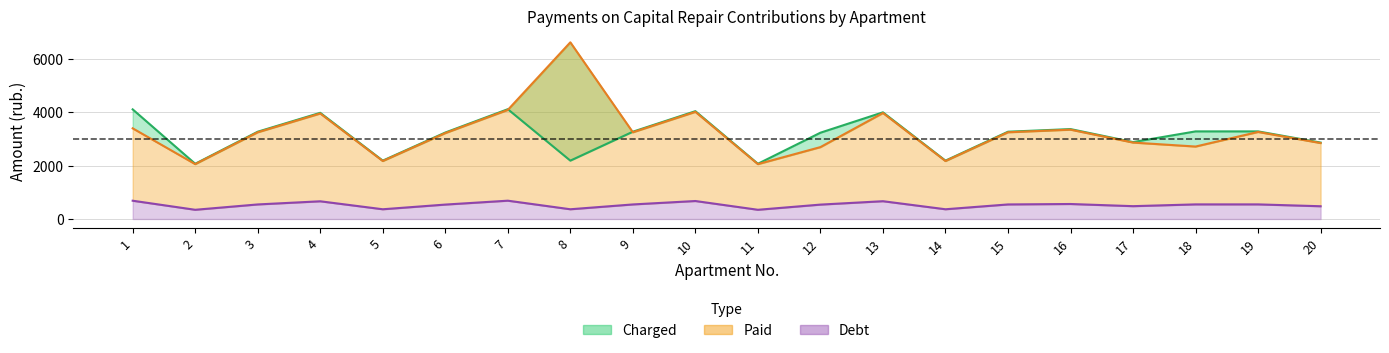

What is the spread (max minus min) of values at 4?

3314.0